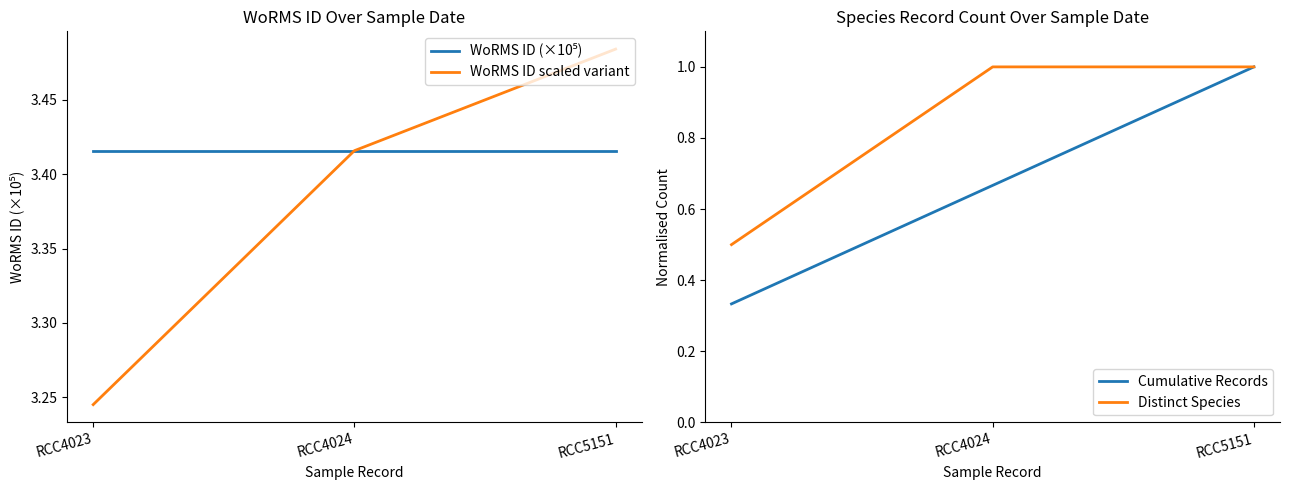

Is the value of WoRMS ID (×10⁵) at RCC4024 greater than the value of Distinct Species at RCC5151?

Yes